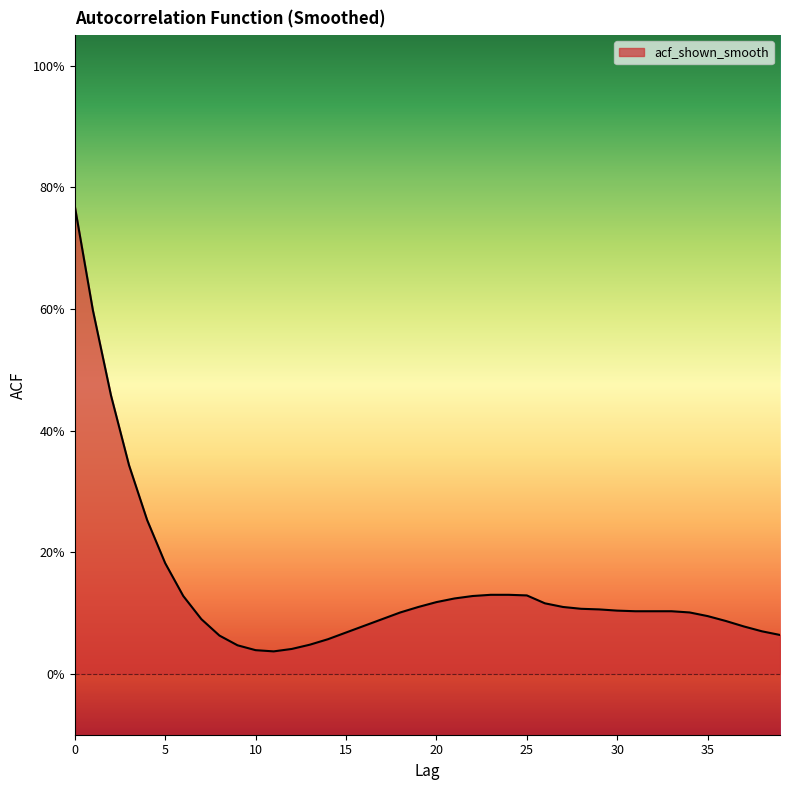

True or false: there are more than 1 points higher than both neighbors.

False